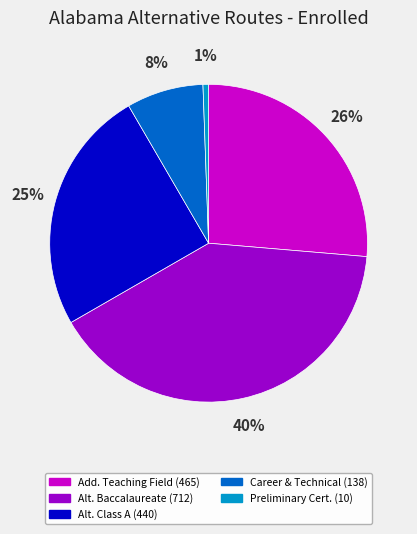

Does any single category account for the majority?

No